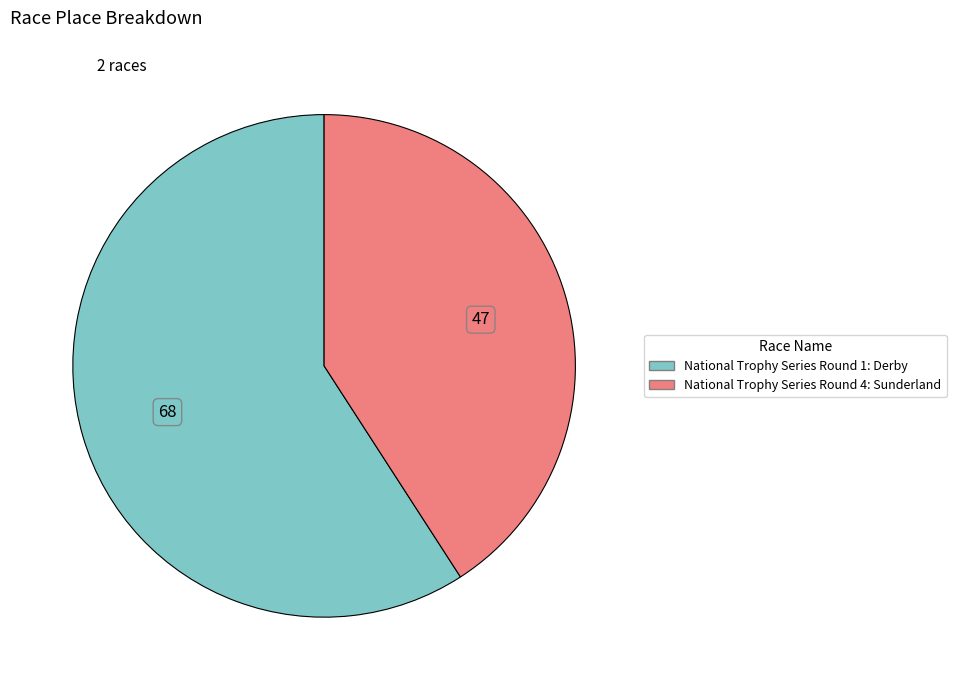

How many segments does this pie chart have?

2